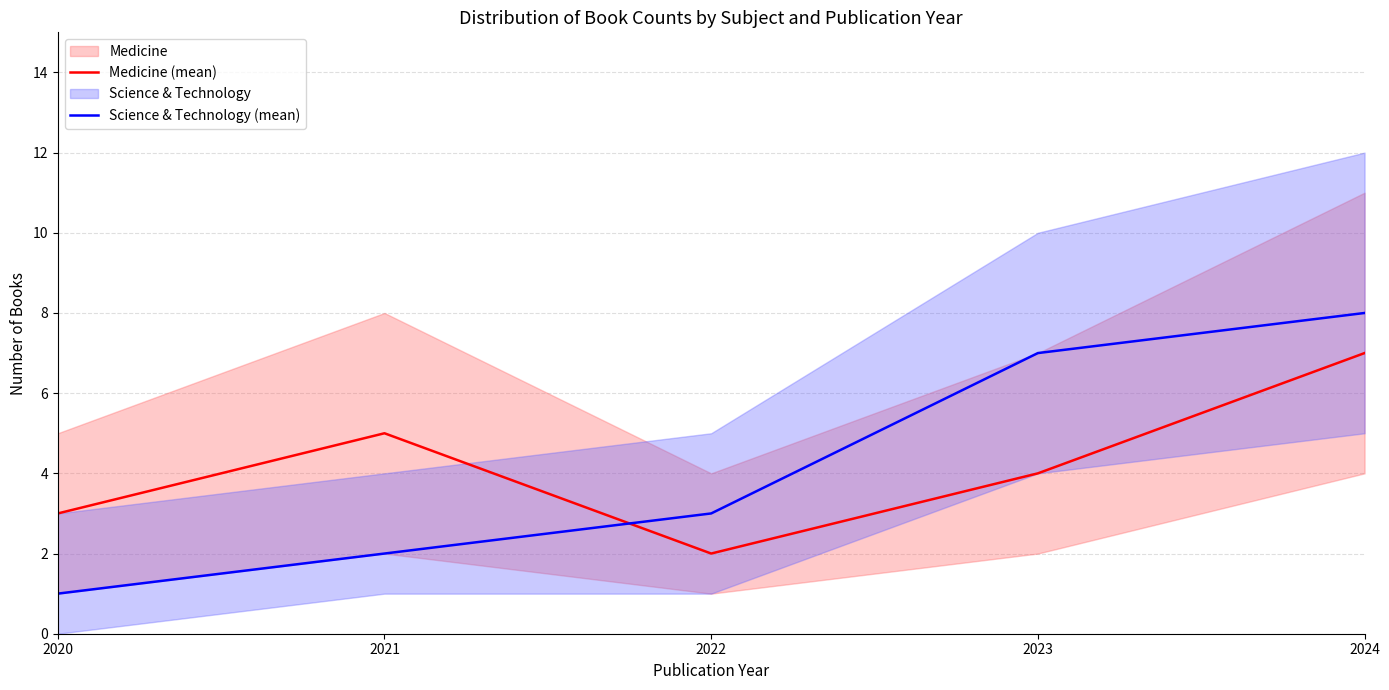

The Medicine (mean) series shows 5 at 2024. True or false?

False